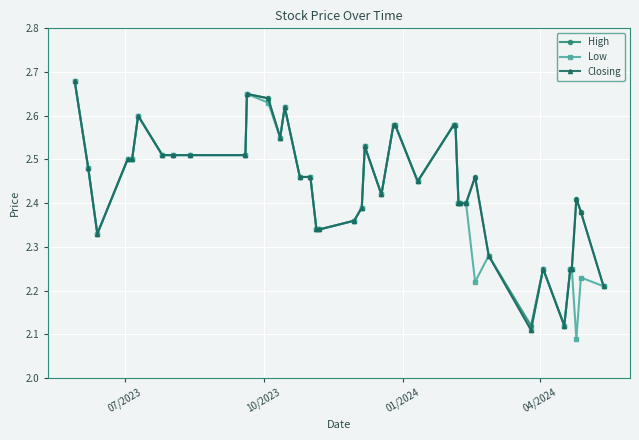

True or false: Low has more than 1 points higher than both neighbors.

True